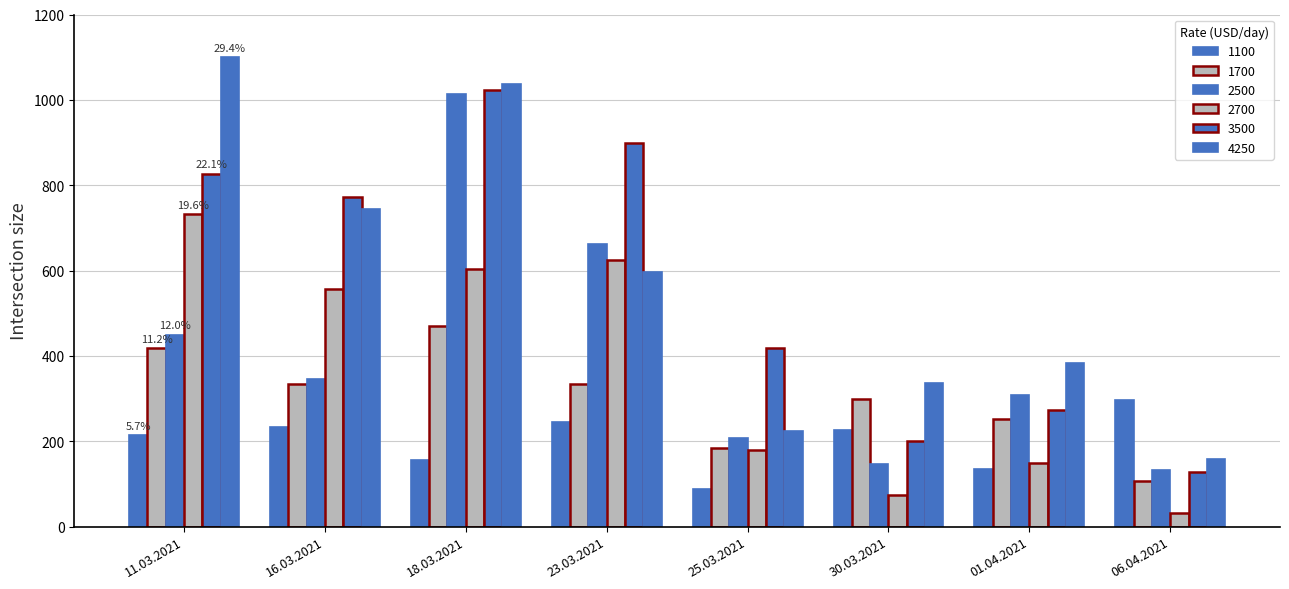

How many bars are there in total?

48